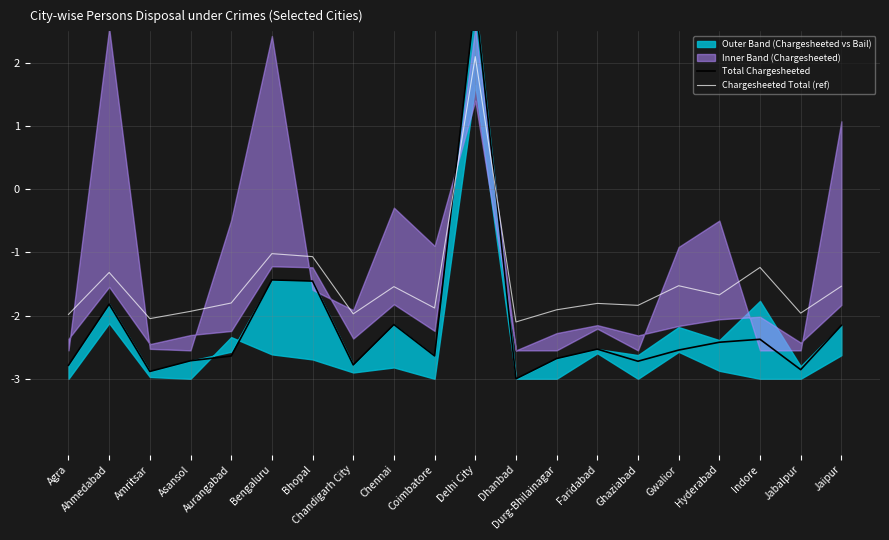

What is the sum of the Total Chargesheeted values at Chennai and Jaipur?

-4.3